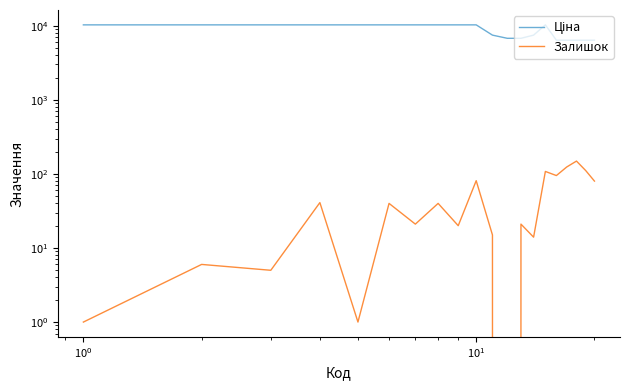

True or false: Ціна has a value of 15185.2 at $\mathdefault{10^{1}}$.

False